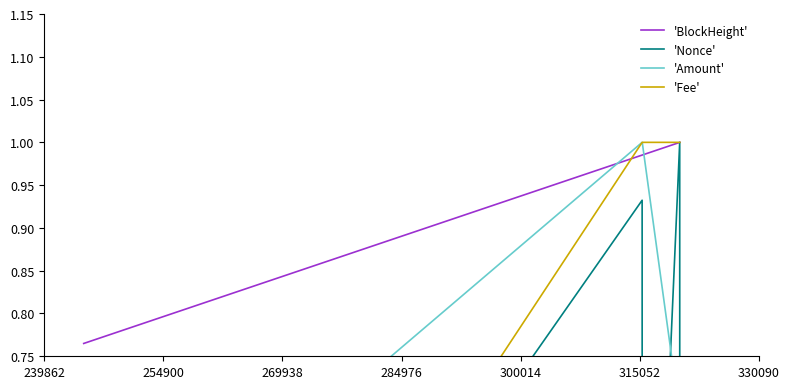

How many categories are shown in the chart?

6